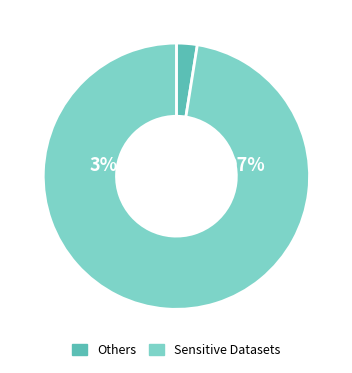

To the nearest percent, what portion does 28 represent?

2%